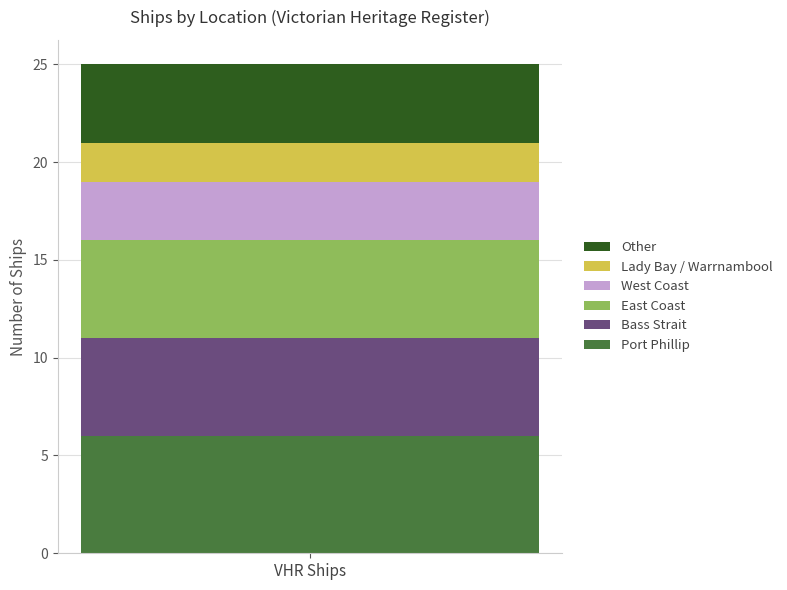

What value does the Port Phillip series have at VHR Ships?

6